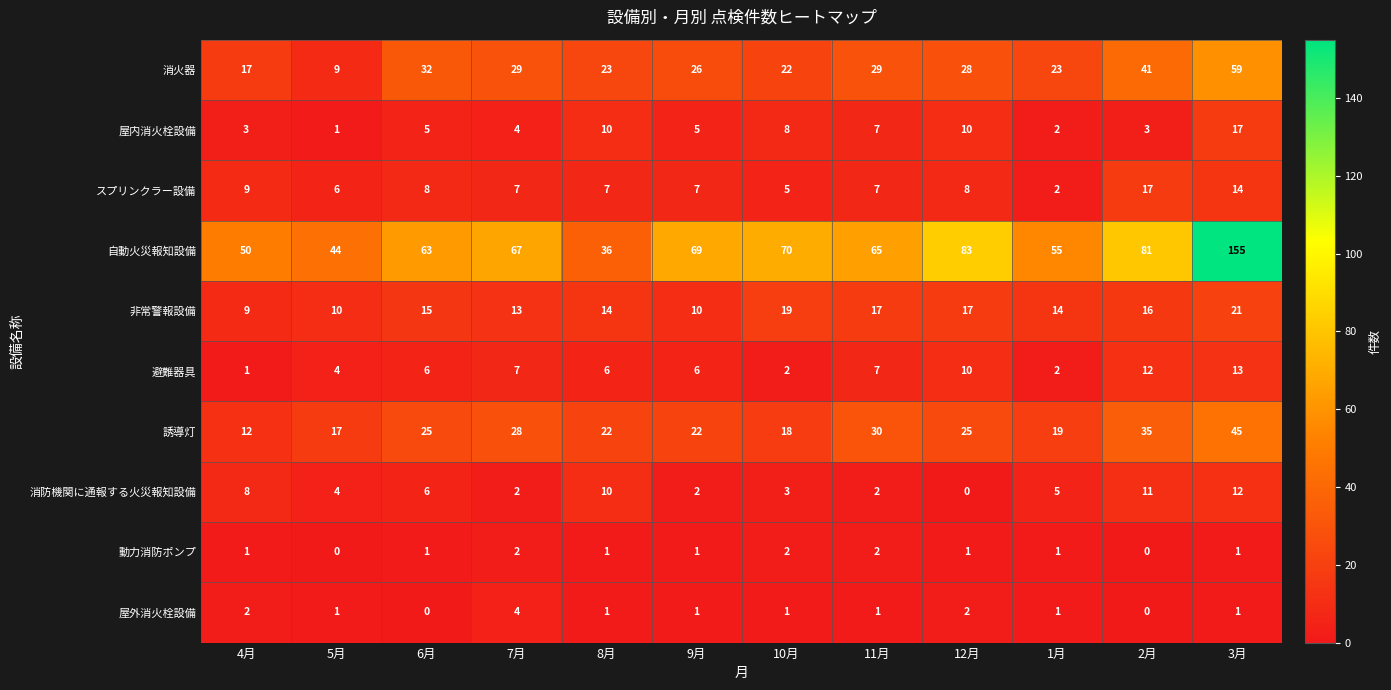

The 動力消防ポンプ series shows 1 at 2月. True or false?

False